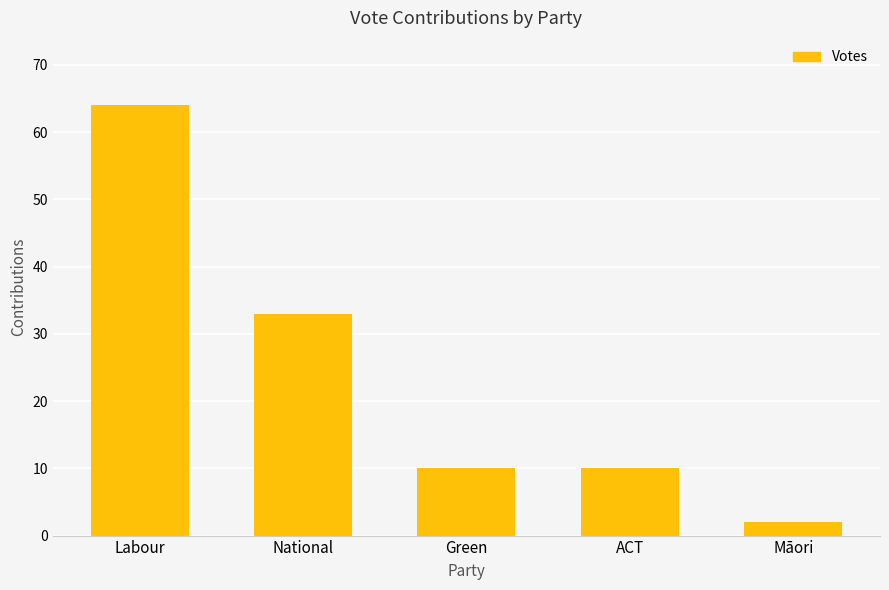

What is the label of the 1st bar from the right?

Māori